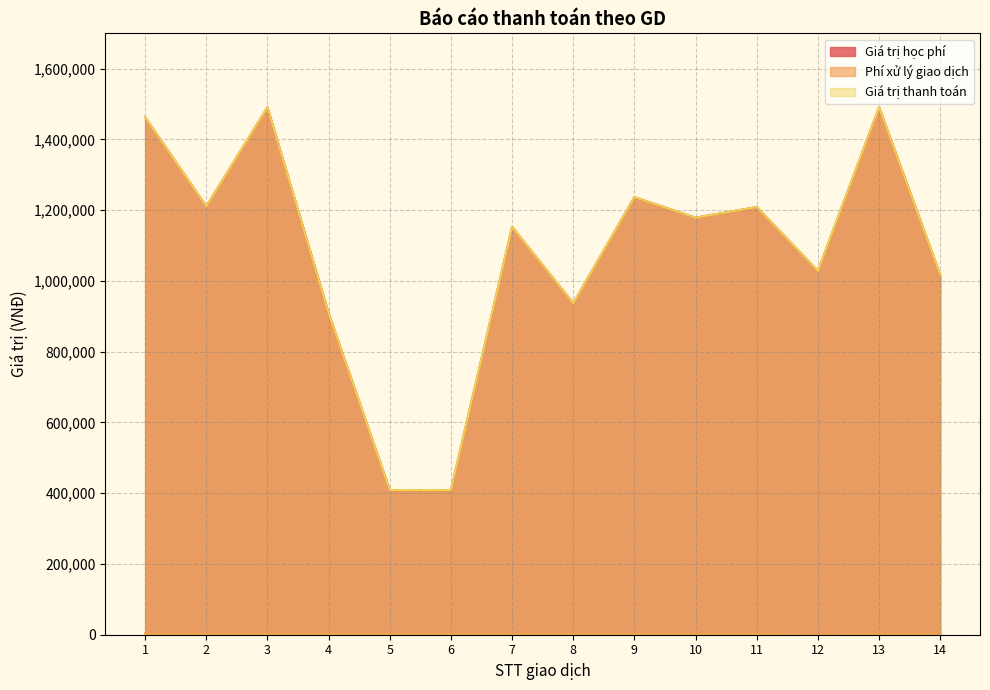

What is the approximate value of Phí xử lý giao dịch at 10, to the nearest 100?

3300